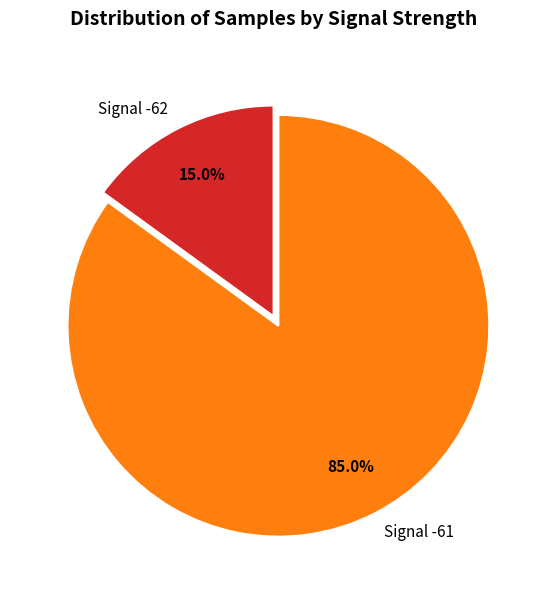

What percentage is NOT represented by Signal -61?

15.0%